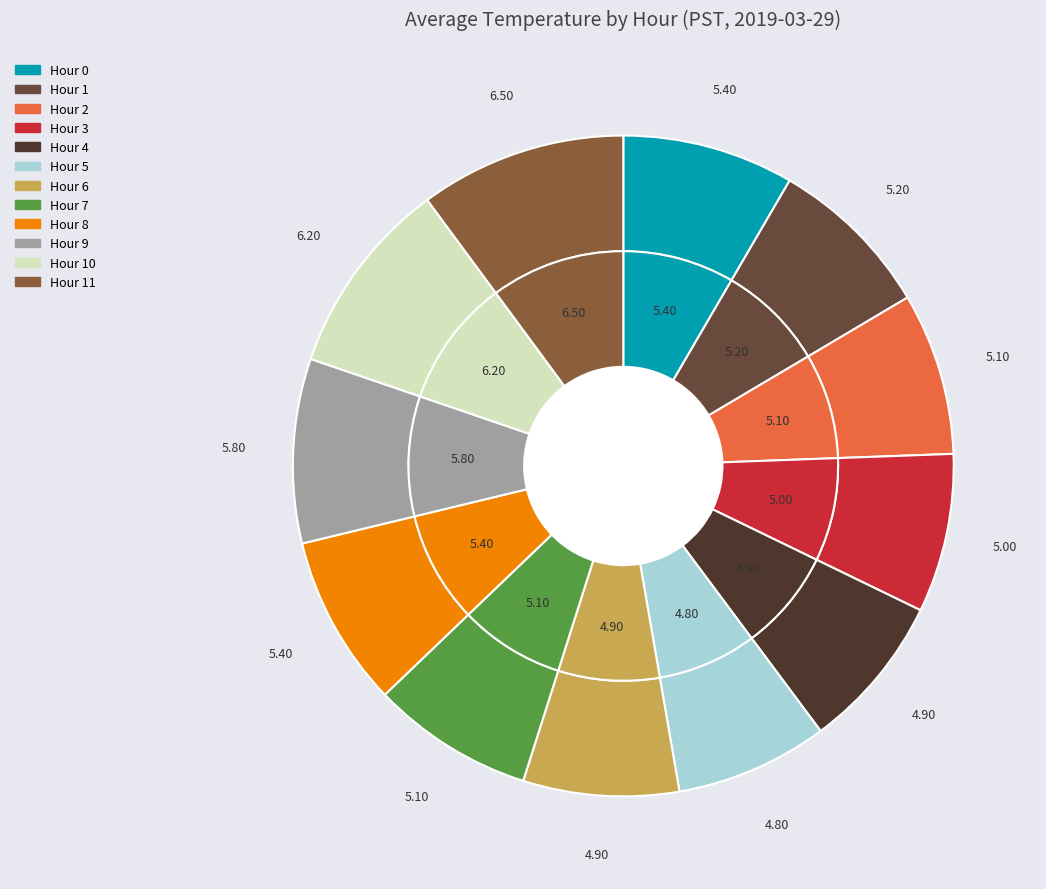

What is the largest slice in the pie chart?

Hour 11